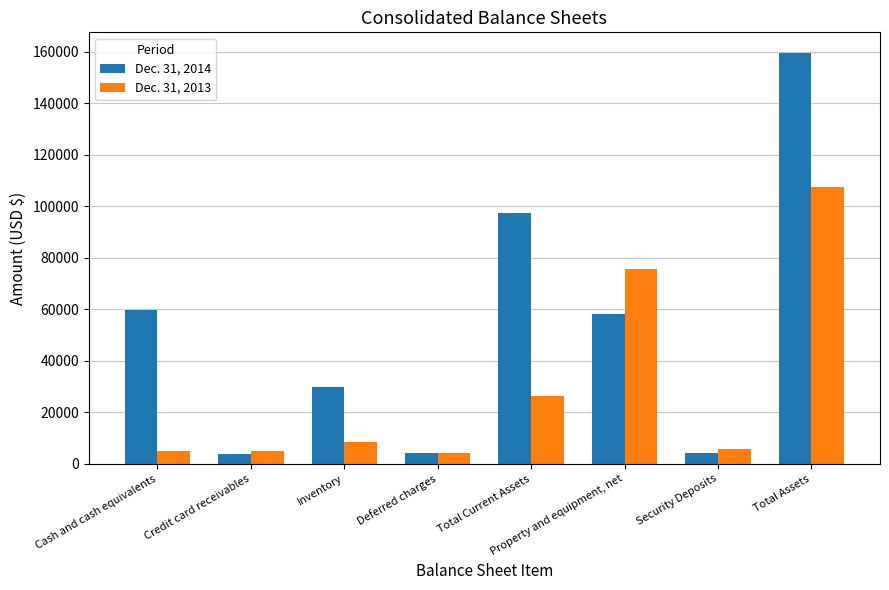

What is the spread (max minus min) of values at Credit card receivables?

1192